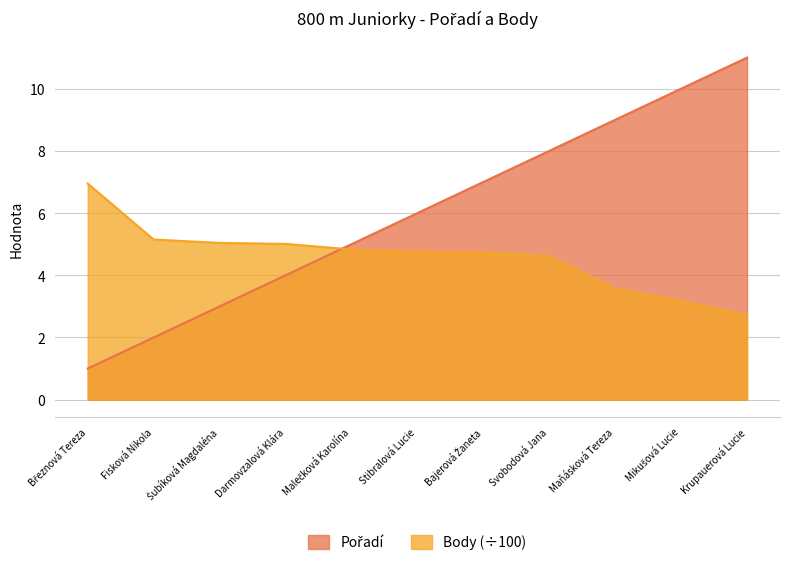

Reading right to left, what are all the values shown in this chart?

Pořadí: 11.0	10.0	9.0	8.0	7.0	6.0	5.0	4.0	3.0	2.0	1.0
Body: 2.7	3.2	3.6	4.6	4.7	4.8	4.8	5.0	5.0	5.2	7.0